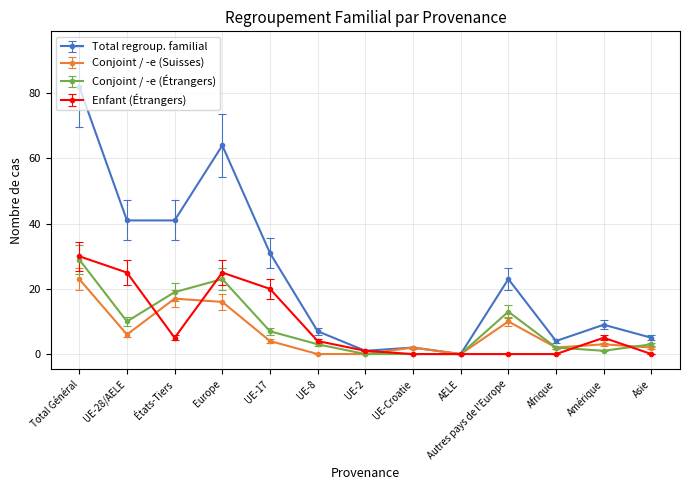

Where is the first local maximum for Conjoint / -e (Suisses)?

États-Tiers